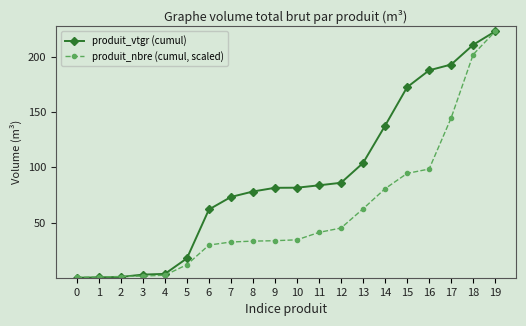

List the series in order of their overall mean, highest first.

produit_vtgr (cumul), produit_nbre (cumul, scaled)